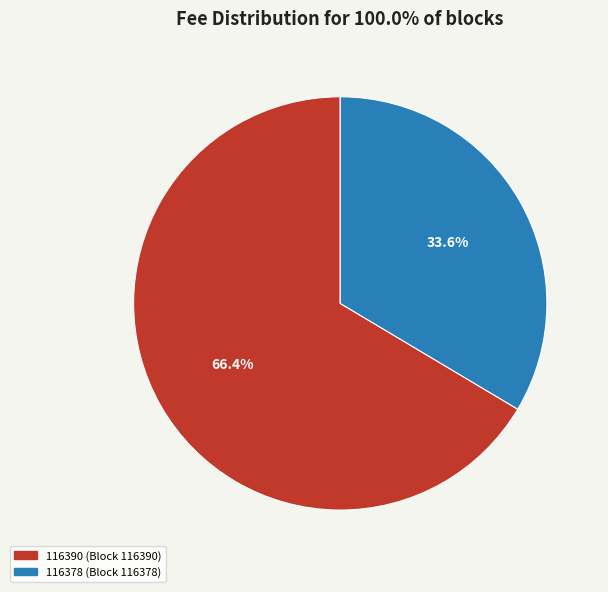

What is the smallest slice in the pie chart?

116378